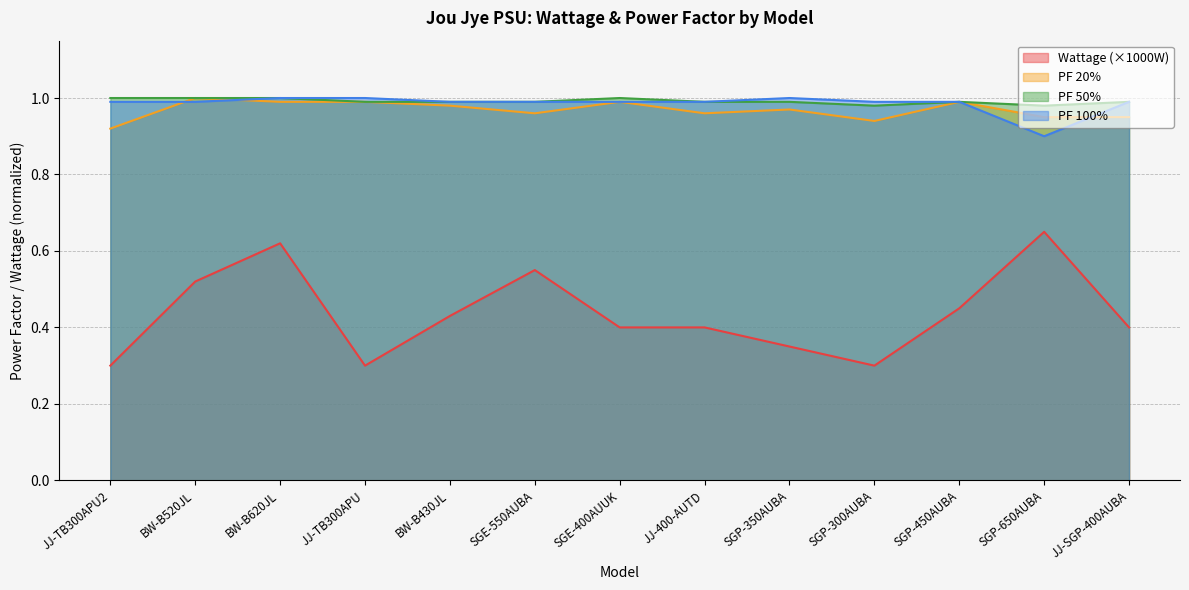

At which category does Wattage reach its first local valley?

JJ-TB300APU